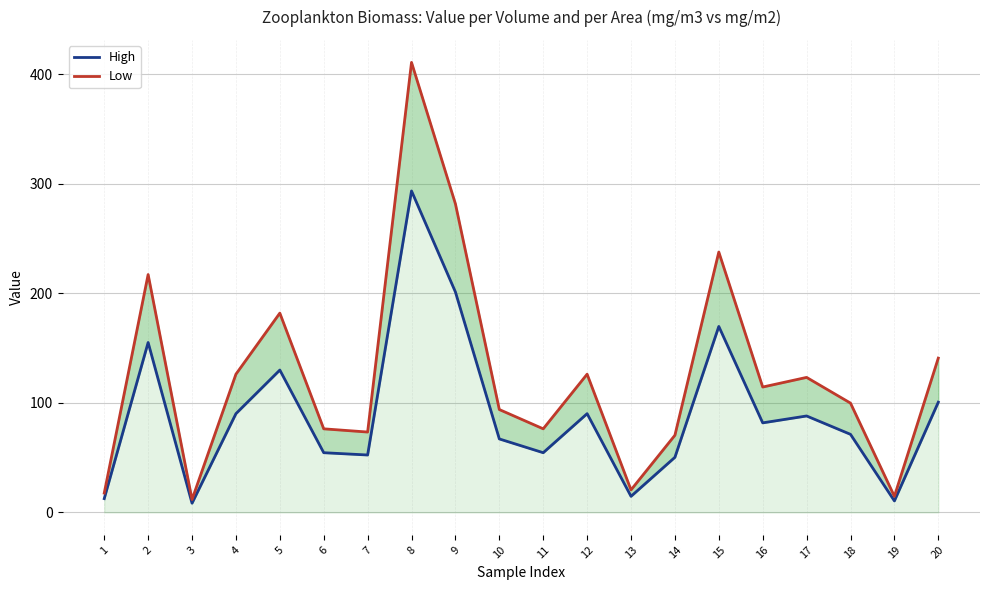

What is the difference between the Low values at 8 and 1?

393.3